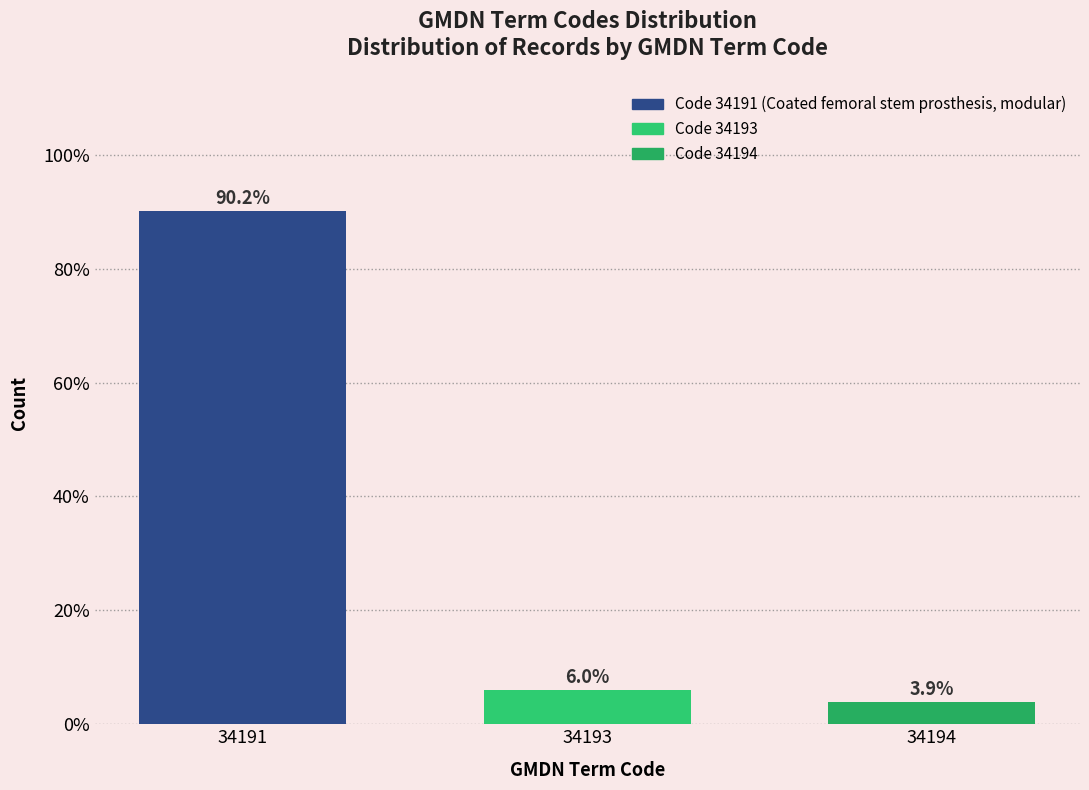

Reading left to right, list all the values displayed in this chart.

34191=90.2	34193=6.0	34194=3.9